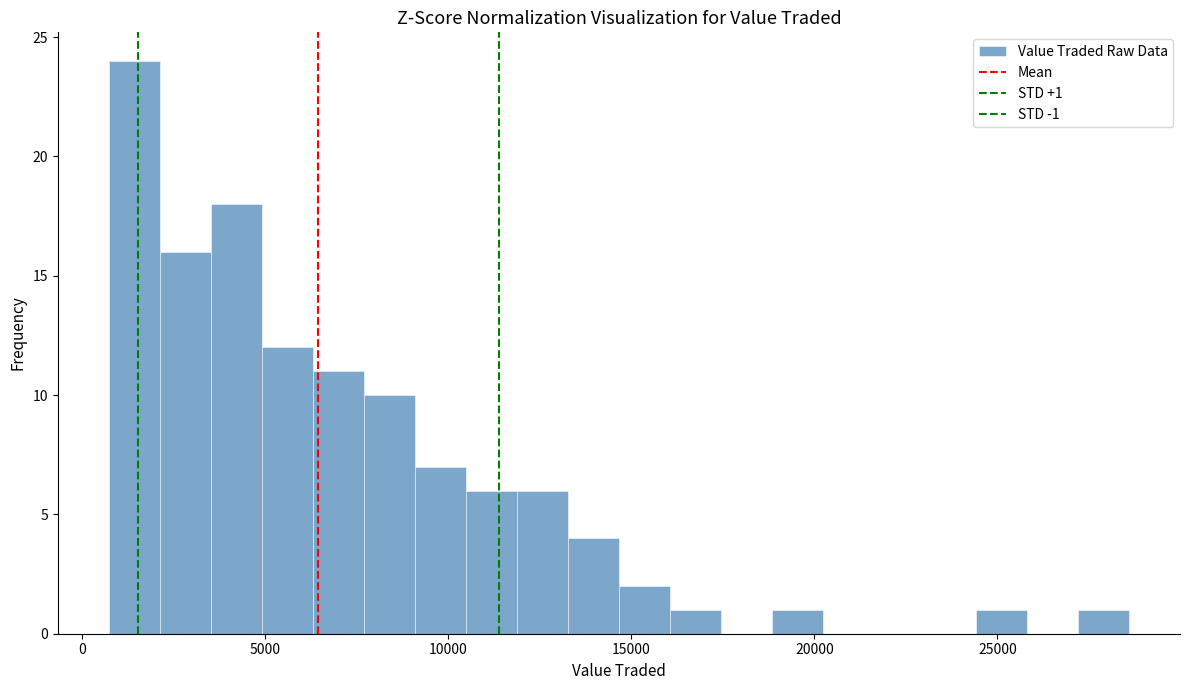

Read against the x-axis, roughly where is the centre of the tallest bar?

1500